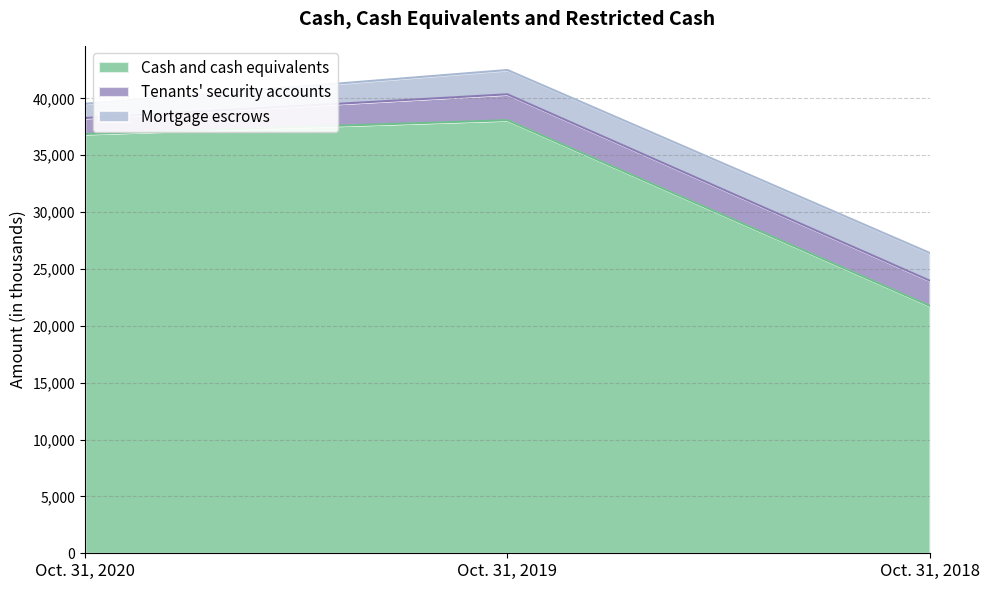

Reading left to right, transcribe all the data shown in this chart.

Cash and cash equivalents: 36860	38075	21747
Tenants' security accounts: 1408	2278	2212
Mortgage escrows: 1249	2135	2435